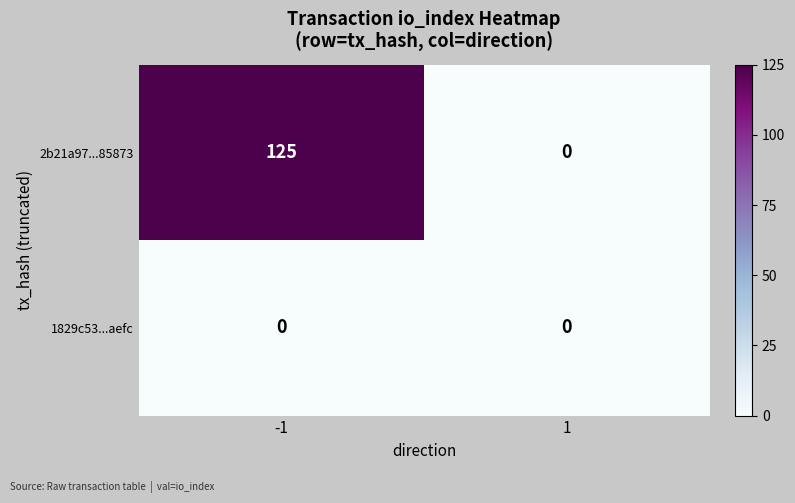

How many data points does each series have?

2